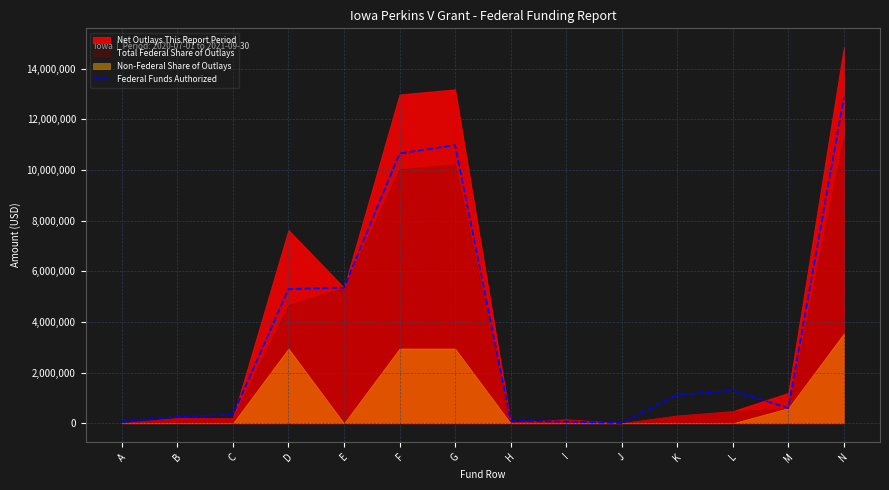

The Federal Funds Authorized series shows 1119047 at K. True or false?

True